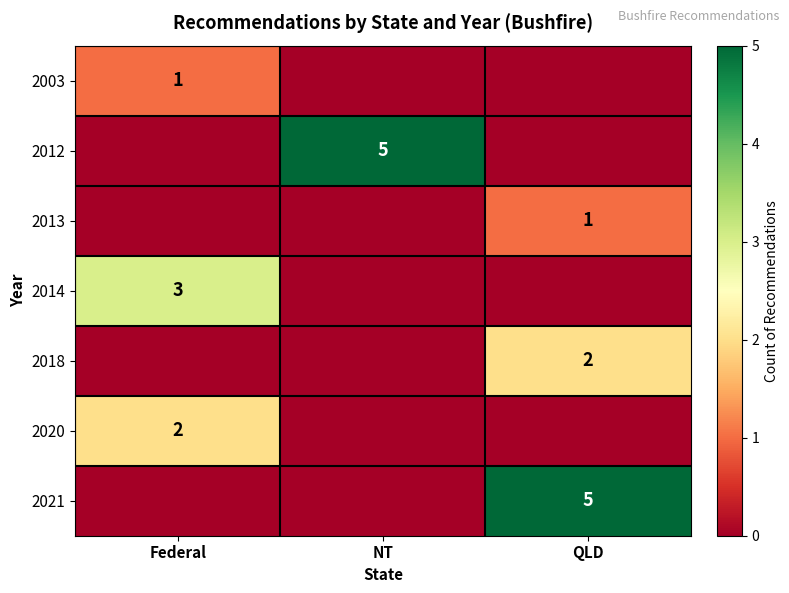

What is the sum of all row_2 values?

1